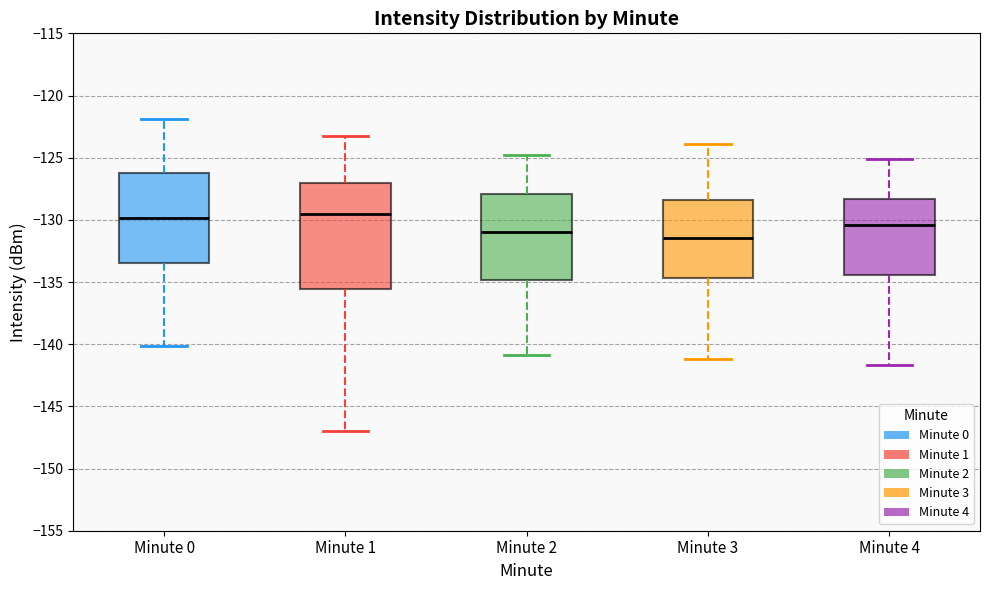

Reading left to right, transcribe this box plot: for each box, give where its median line is, the range the box spans, and where its two whiskers end, as read against the y-axis. The values are not printed on the chart, so give them approximately, as read against the axis.

Minute 0: median -130.0, box -133.5 to -126.0, whiskers -140.0 to -122.0
Minute 1: median -129.5, box -135.5 to -127.0, whiskers -147.0 to -123.5
Minute 2: median -131.0, box -135.0 to -128.0, whiskers -141.0 to -125.0
Minute 3: median -131.5, box -134.5 to -128.5, whiskers -141.0 to -124.0
Minute 4: median -130.5, box -134.5 to -128.5, whiskers -141.5 to -125.0